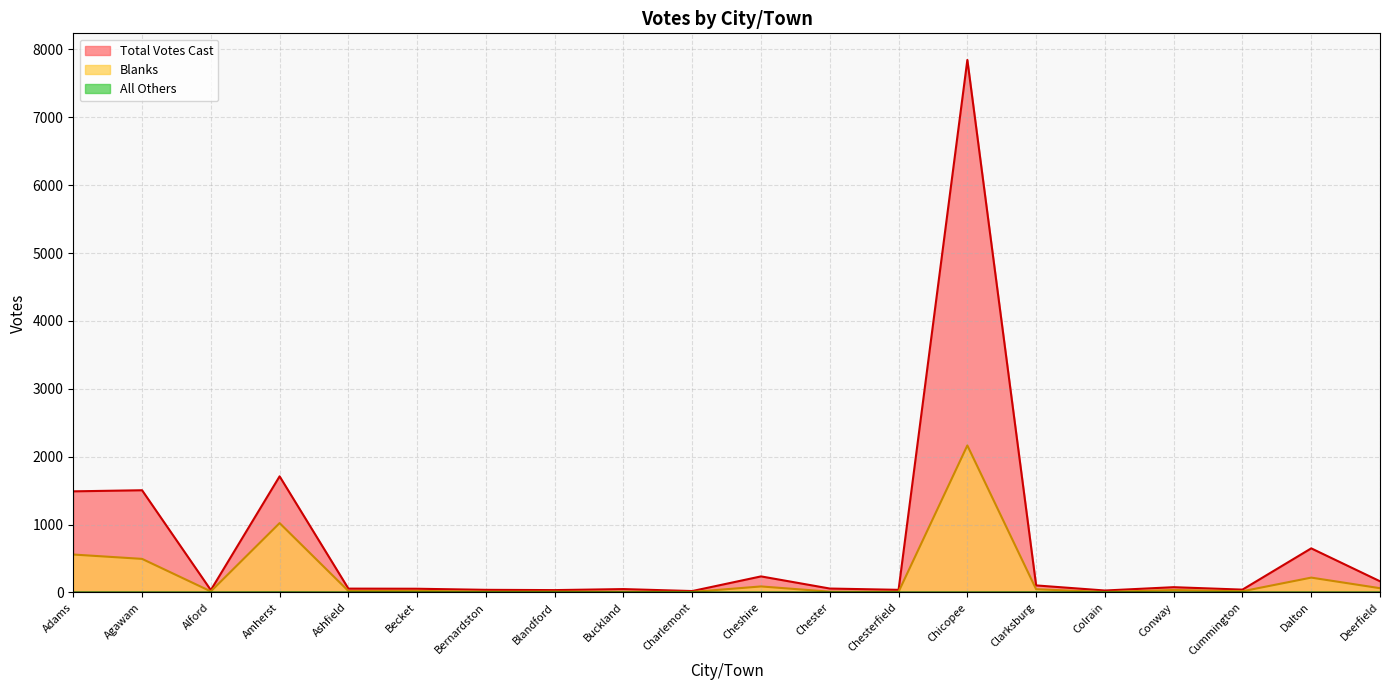

True or false: Total Votes Cast and Blanks cross at least once.

False